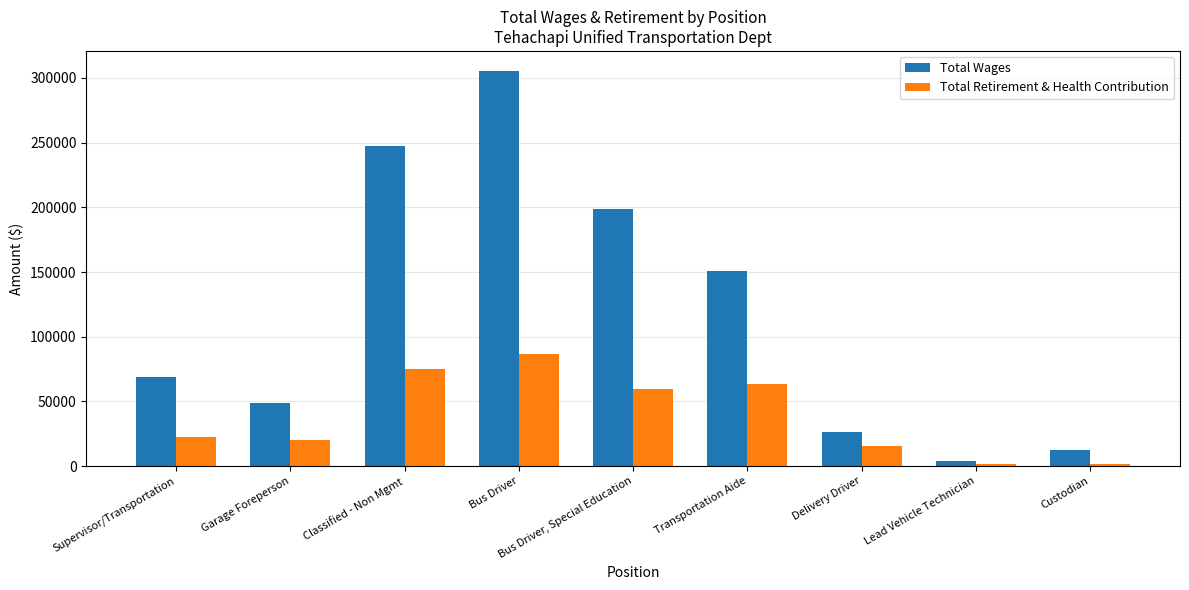

Rank the categories by Total Wages value from lowest to highest.

Lead Vehicle Technician, Custodian, Delivery Driver, Garage Foreperson, Supervisor/Transportation, Transportation Aide, Bus Driver, Special Education, Classified - Non Mgmt, Bus Driver